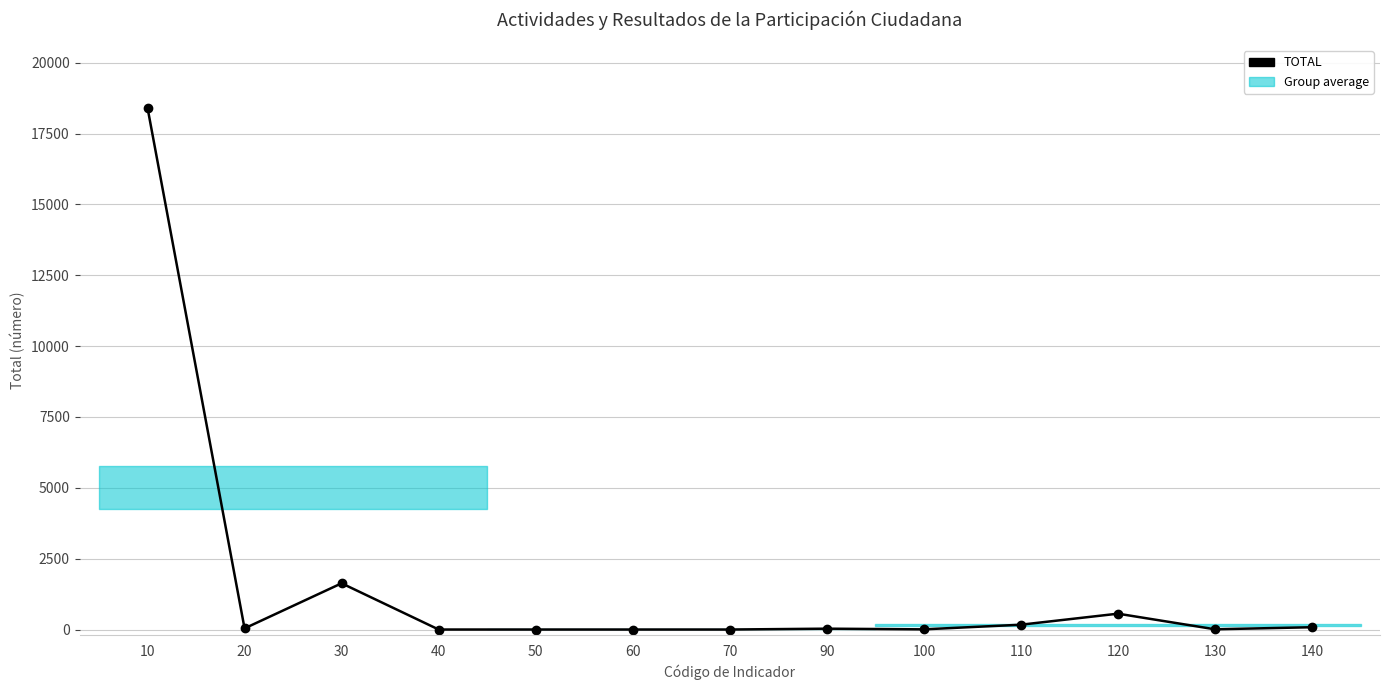

What is the change in value from 20 to 70?

-40